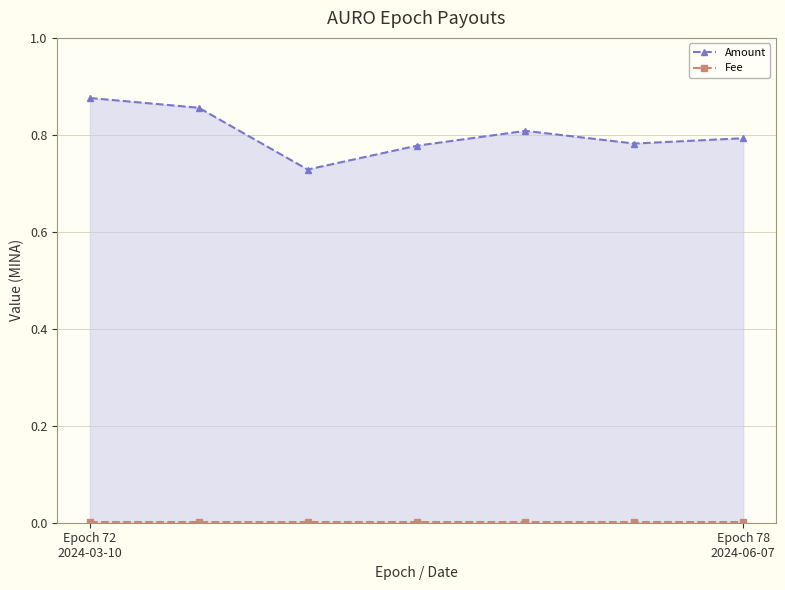

Where is Fee nearest to the value 0?

Epoch 72
2024-03-10